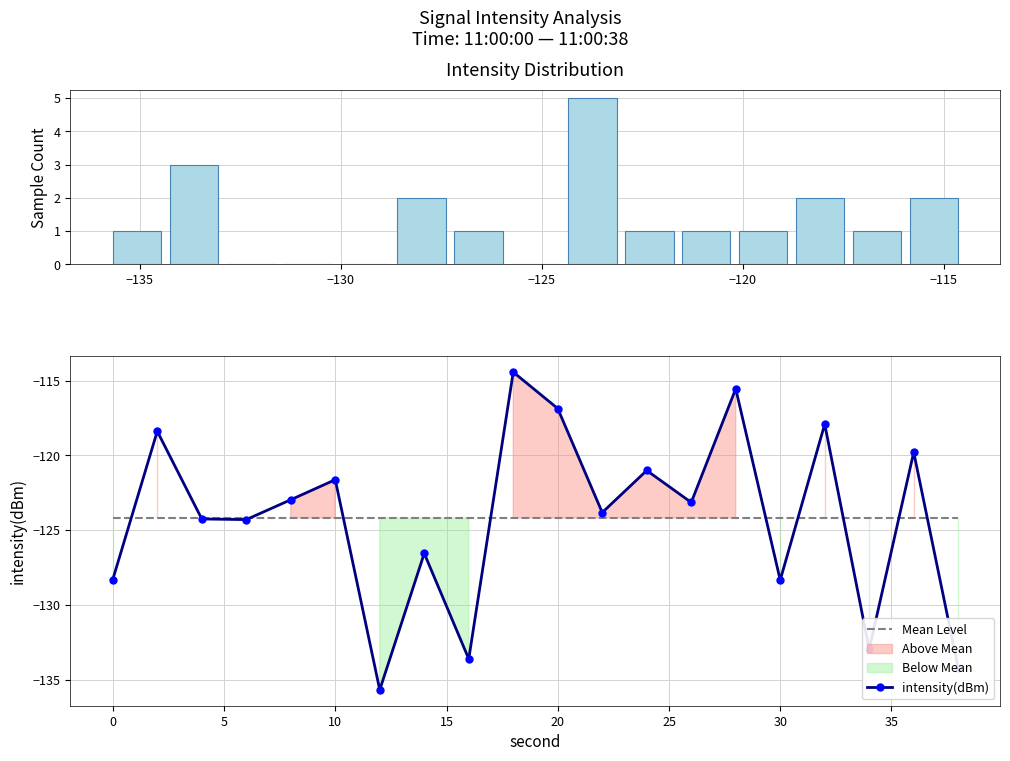

List the labels in order of value, smallest first.

12, 38, 16, 34, 30, 0, 14, 6, 4, 22, 26, 8, 10, 24, 36, 2, 32, 20, 28, 18